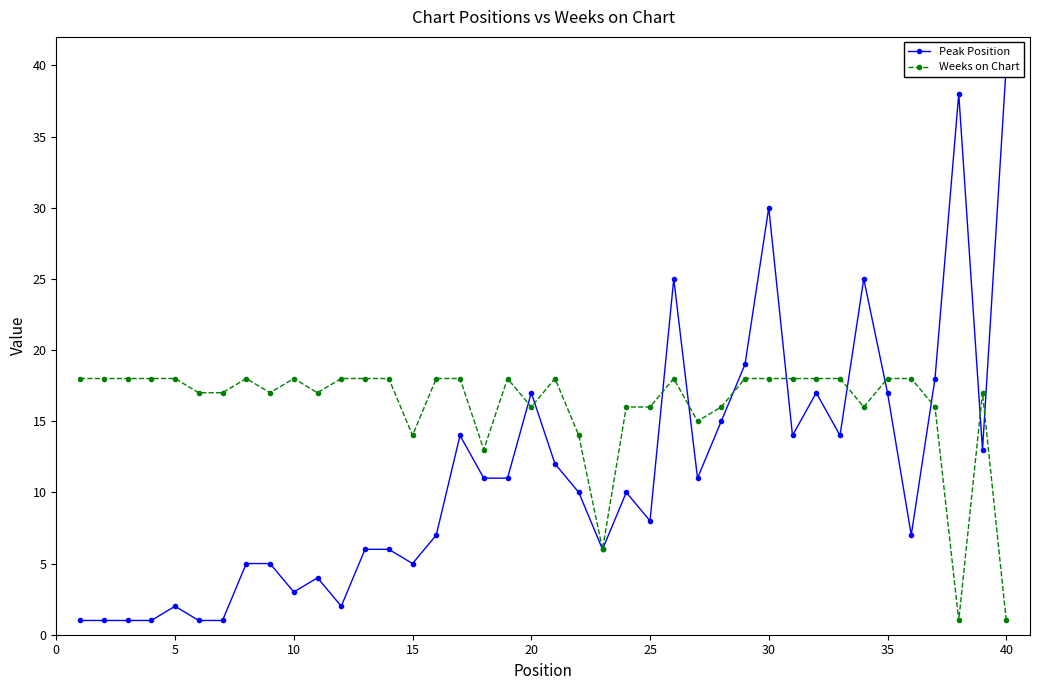

At how many categories does at least one series exceed 26?

3